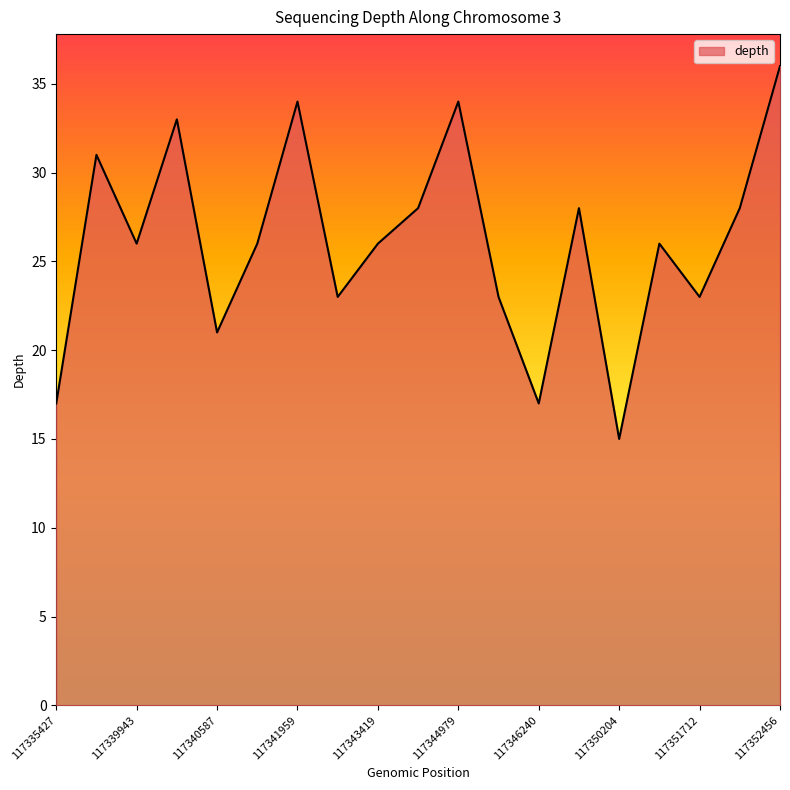

What is the difference between the maximum and minimum values?

21